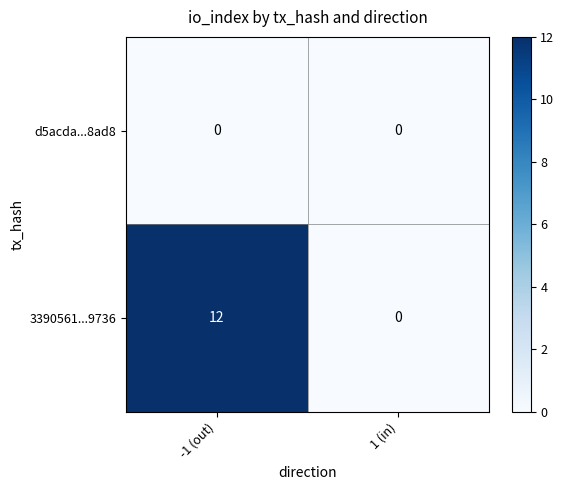

Which series has the widest spread of values?

3390561...9736